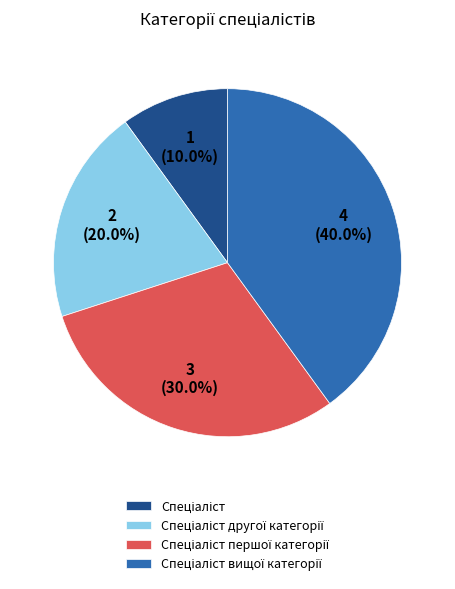

Does any single category account for the majority?

No